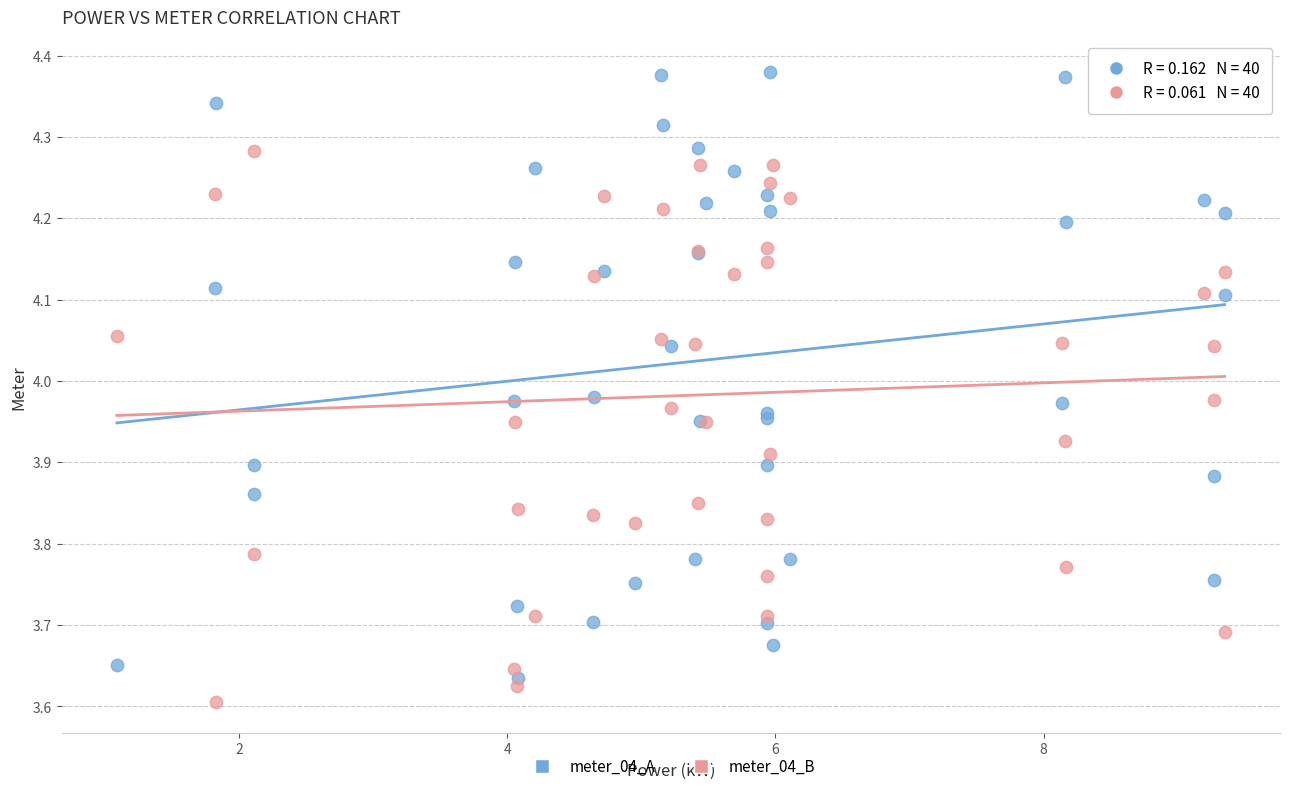

Which series reaches the maximum Y coordinate?

meter_04_A